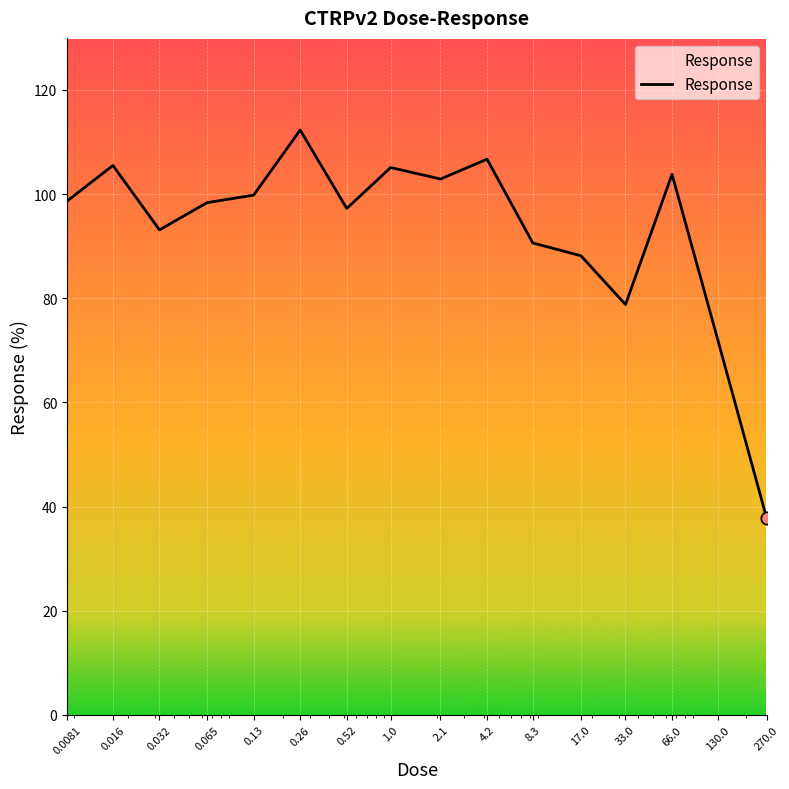

What is the maximum value shown in the chart?

112.3